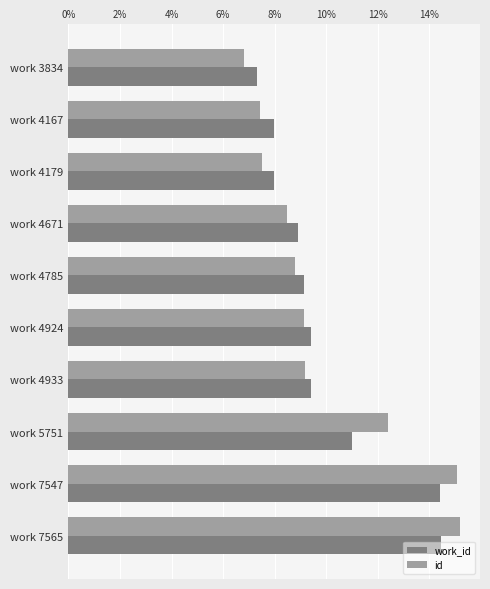

What are all the series names shown in the legend?

work_id, id